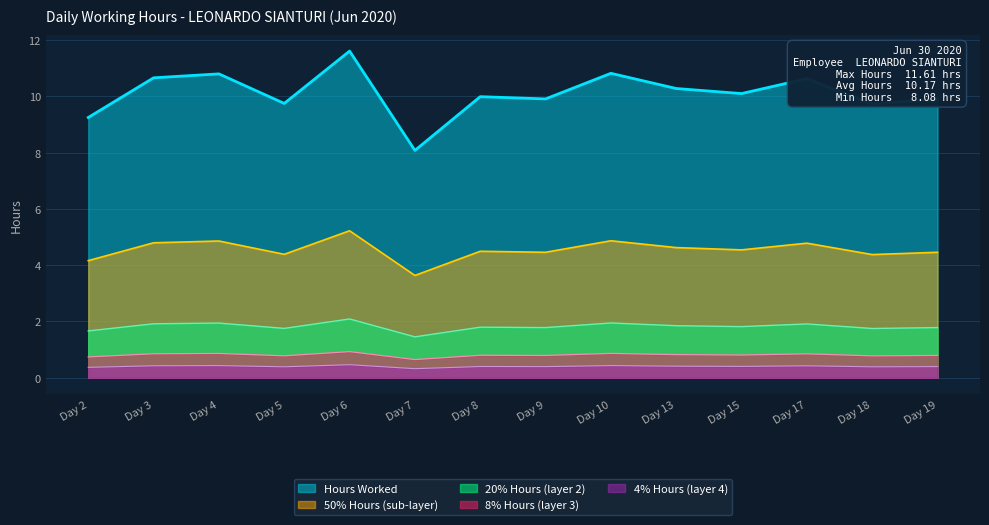

Rank the categories by value from highest to lowest.

Day 6, Day 10, Day 4, Day 3, Day 17, Day 13, Day 15, Day 8, Day 9, Day 19, Day 5, Day 18, Day 2, Day 7